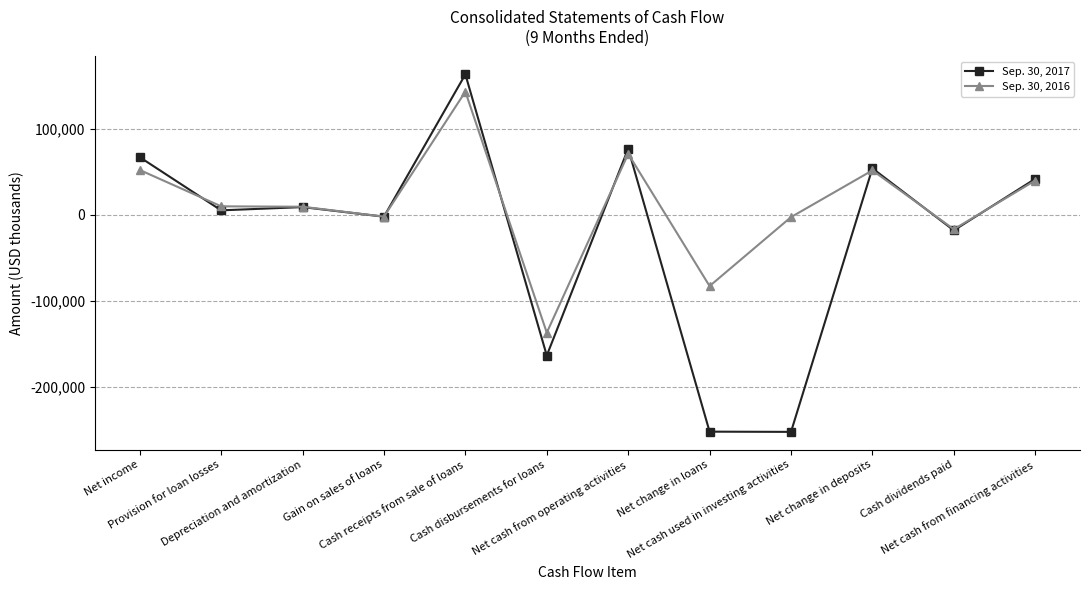

Which series has the widest spread of values?

Sep. 30, 2017